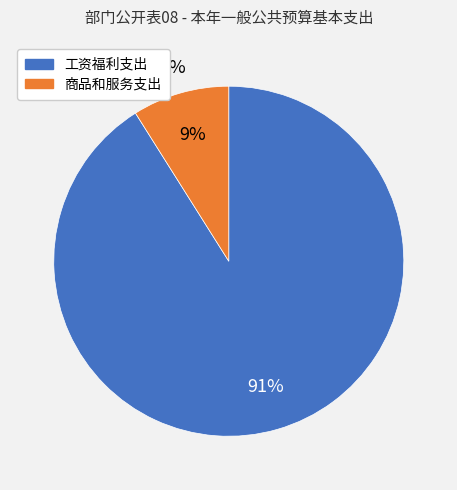

Does 商品和服务支出 represent more than half of the total?

No